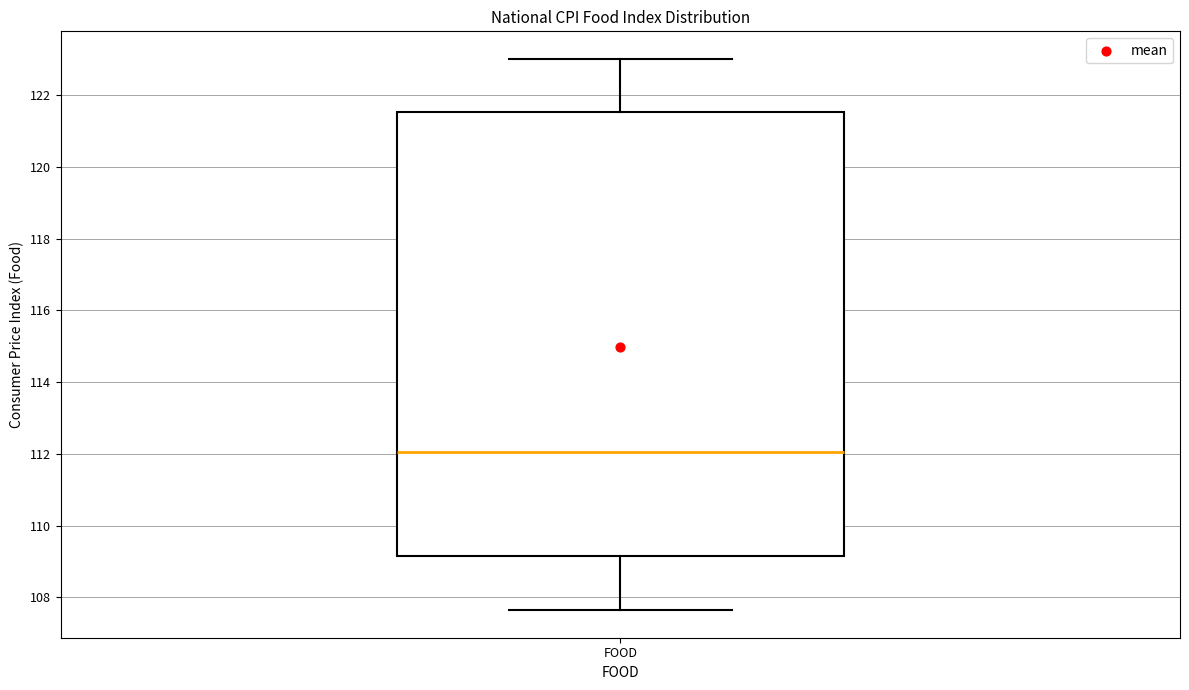

Transcribe this box plot: give where the median line is, the range the box spans, and where the two whiskers end, as read against the y-axis. The values are not printed on the chart, so give them approximately, as read against the axis.

median 112.0, box 109.2 to 121.6, whiskers 107.6 to 123.0